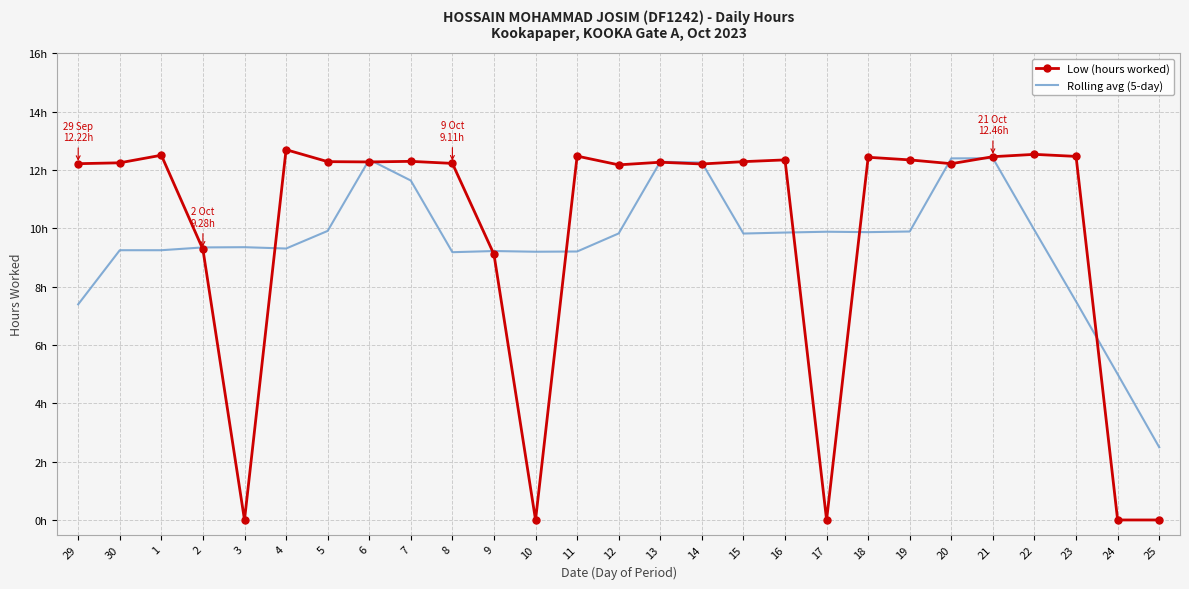

Which series has the largest range (max minus min)?

Low (hours worked)